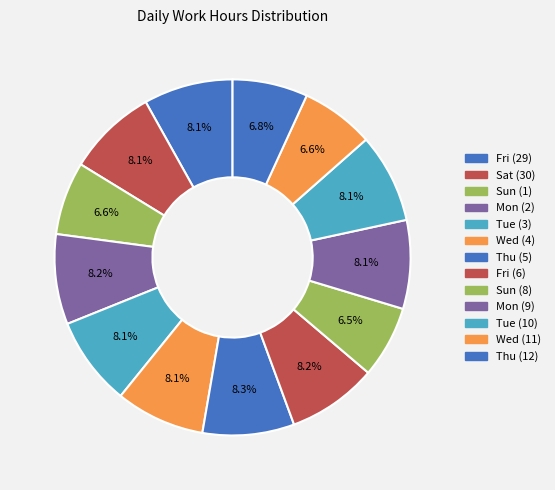

What is the change in value from Fri (29) to Sun (8)?

-2.2